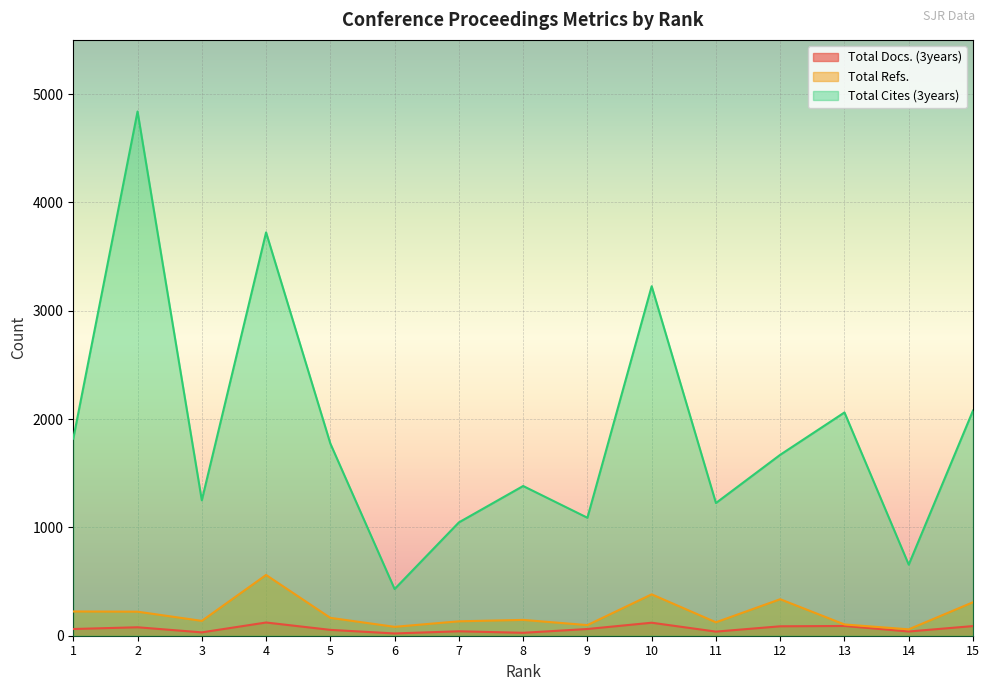

At which label does Total Cites (3years) reach its peak?

2